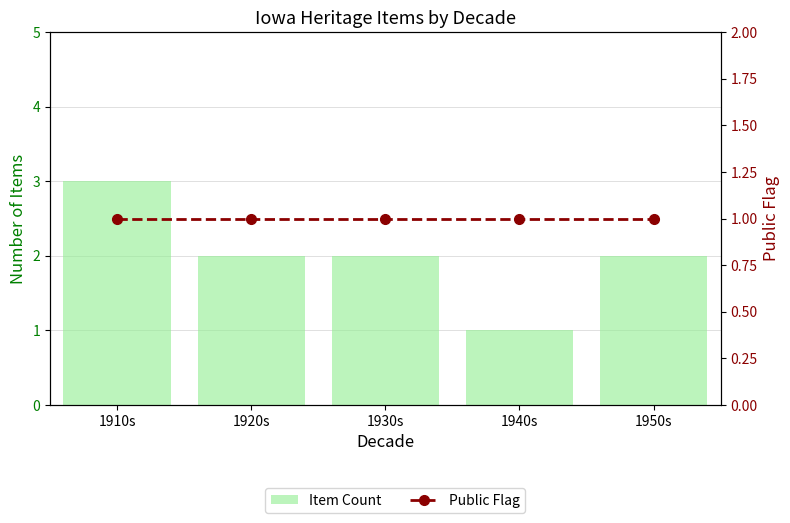

What is the highest value of the Public Flag series?

1